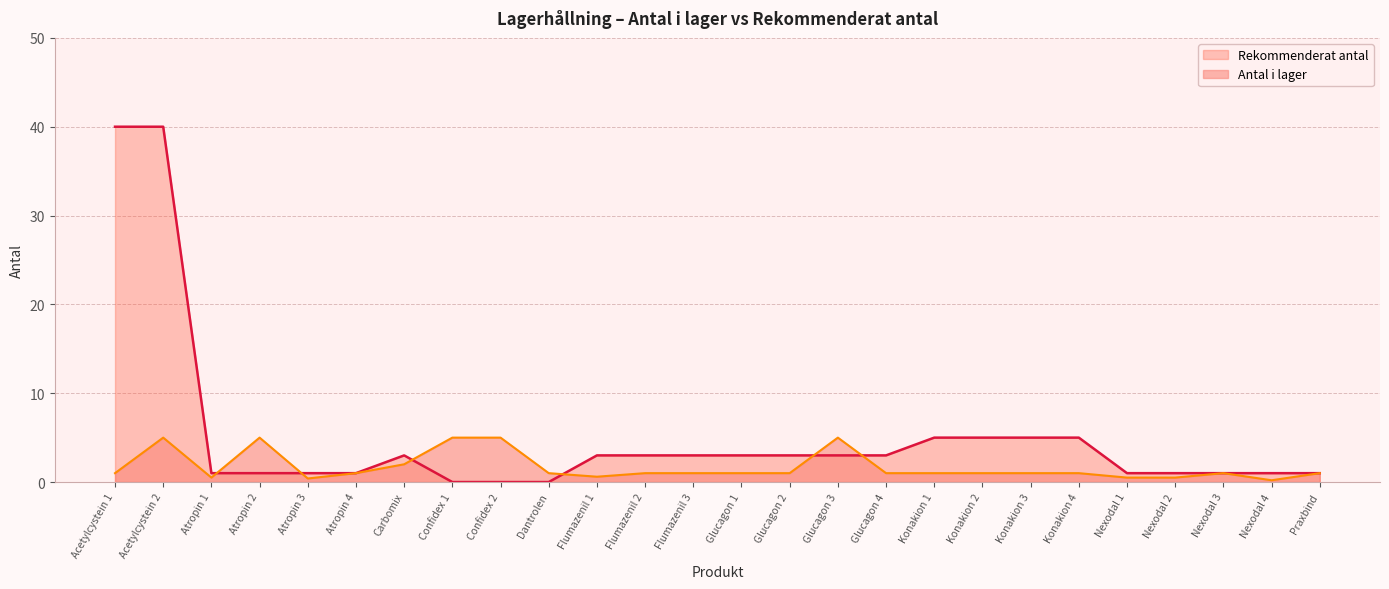

What is the value of the Antal i lager point at the 16th from the left?

5.0